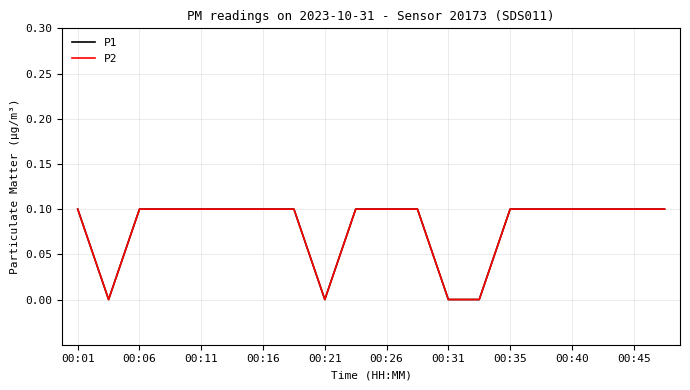

Does the chart have visible grid lines?

Yes